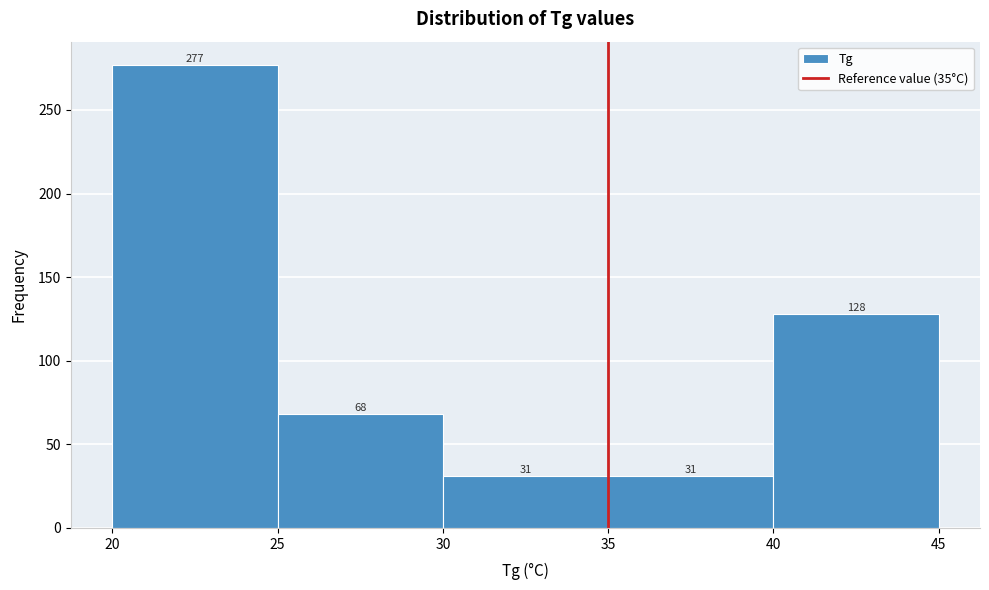

Reading left to right, transcribe this chart: for each bar, give the range it covers on the x-axis and its height.

20 to 25: 277
25 to 30: 68
30 to 35: 31
35 to 40: 31
40 to 45: 128